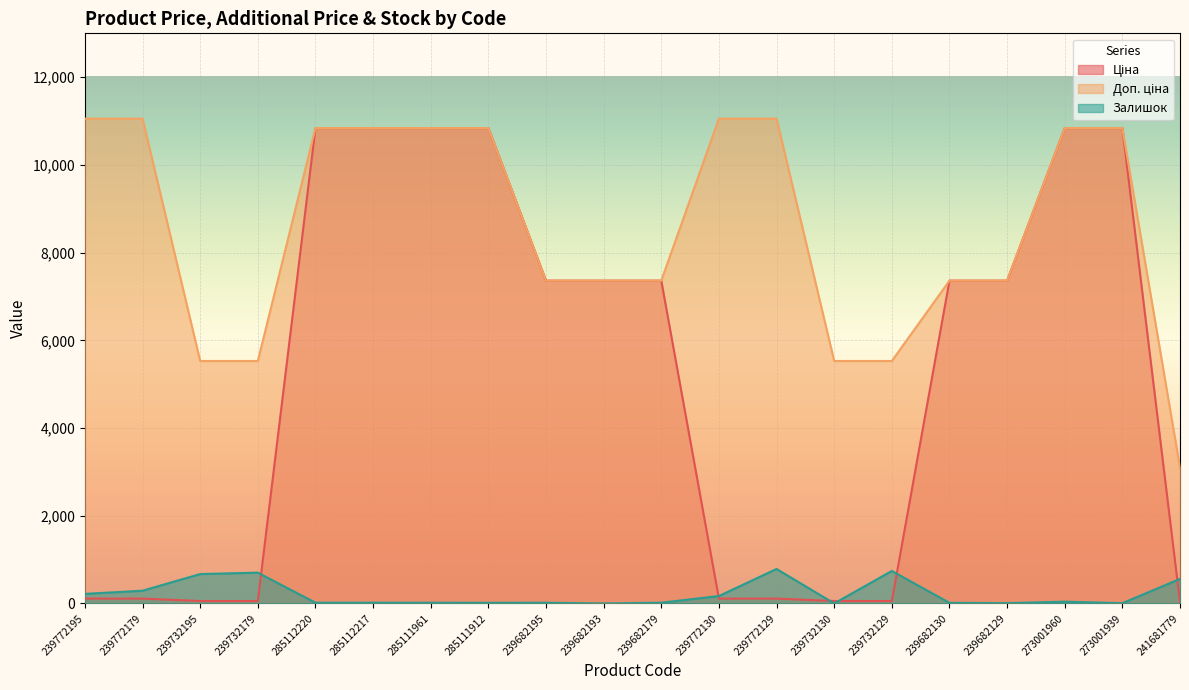

Which has a higher value, 241681779 or 273001960?

273001960